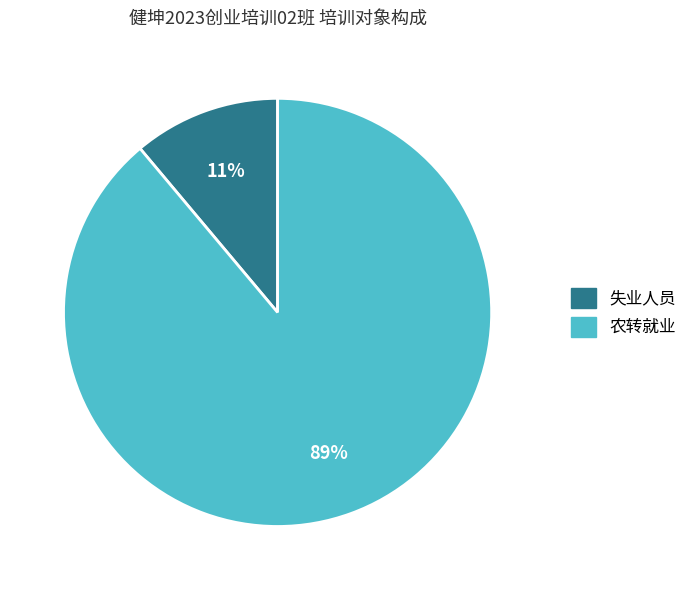

To the nearest percent, what is the combined percentage of 失业人员 and 农转就业?

100%